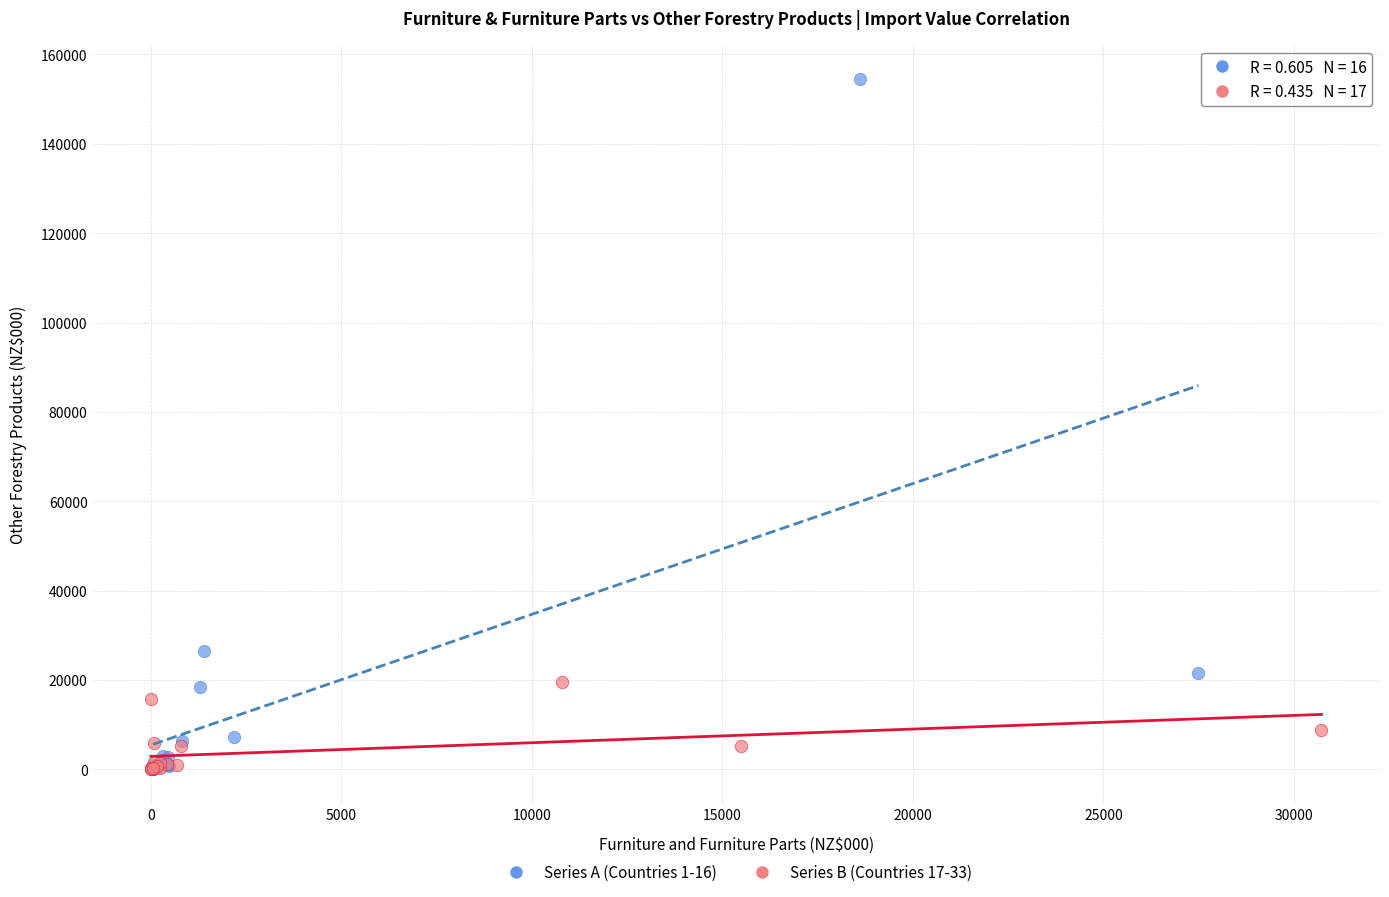

Which series has the largest Y range (max minus min)?

Series A (Countries 1-16)